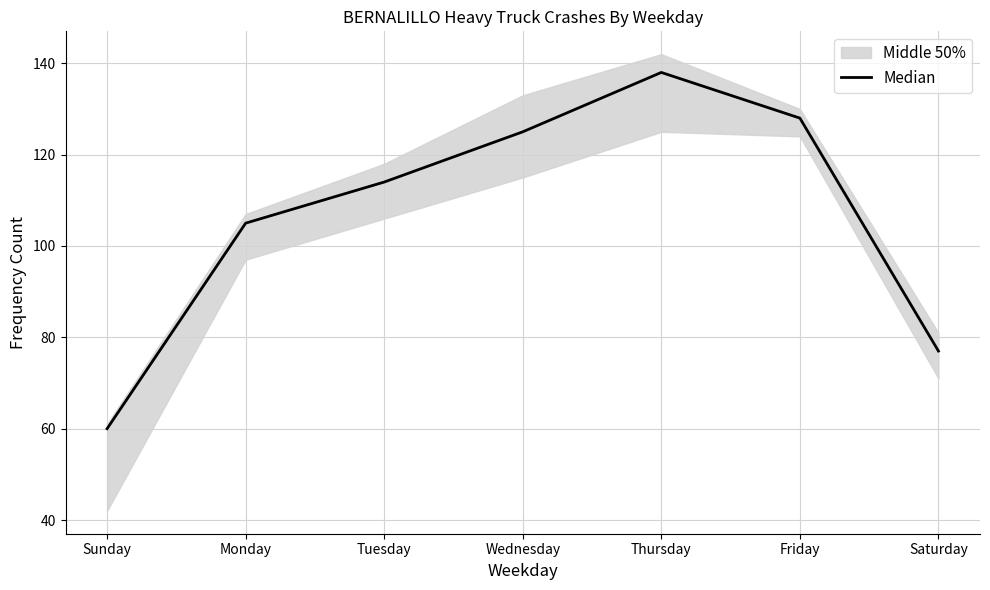

True or false: there are more than 0 points higher than both neighbors.

True